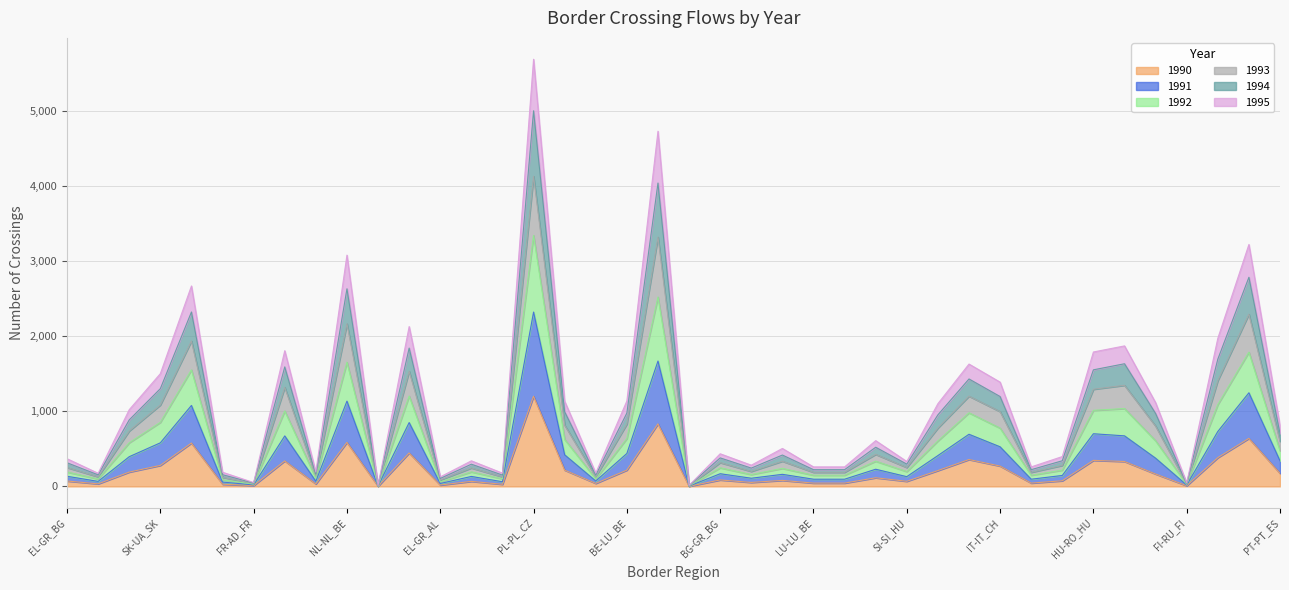

True or false: 1992 has a value of 429 at AT-CZ_AT.

False